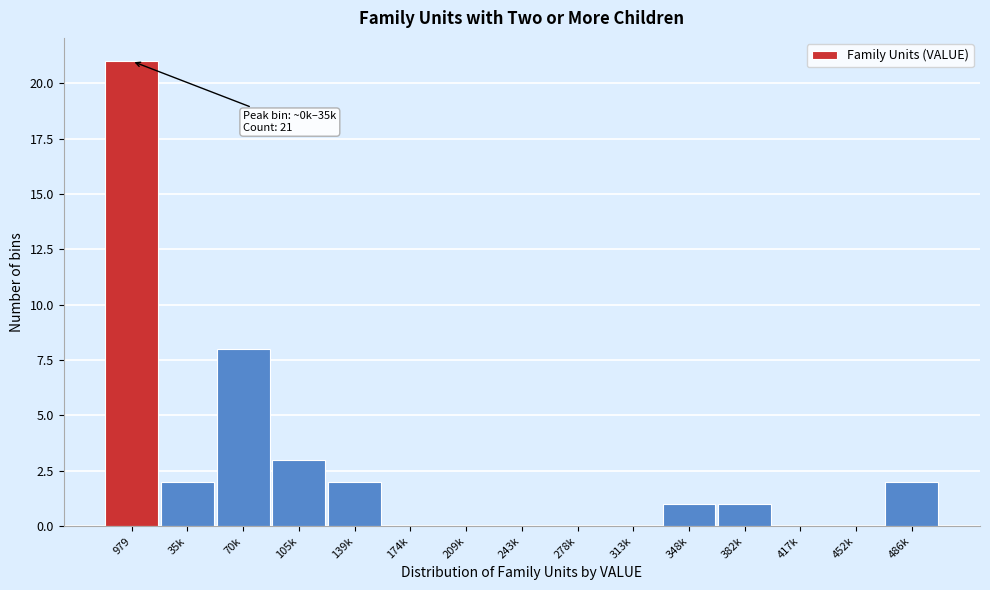

Reading right to left, what are all the values shown in this chart?

486k=2	452k=0	417k=0	382k=1	348k=1	313k=0	278k=0	243k=0	209k=0	174k=0	139k=2	105k=3	70k=8	35k=2	979=21